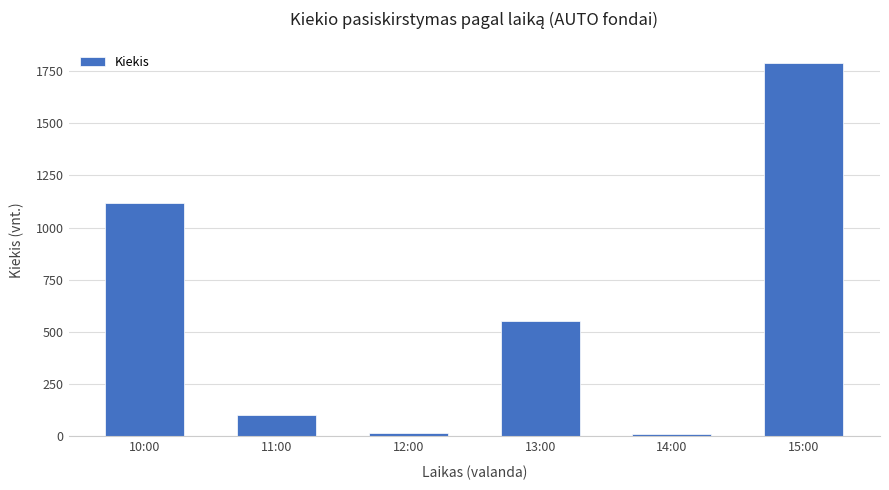

At which label does the data first exceed 551?

10:00